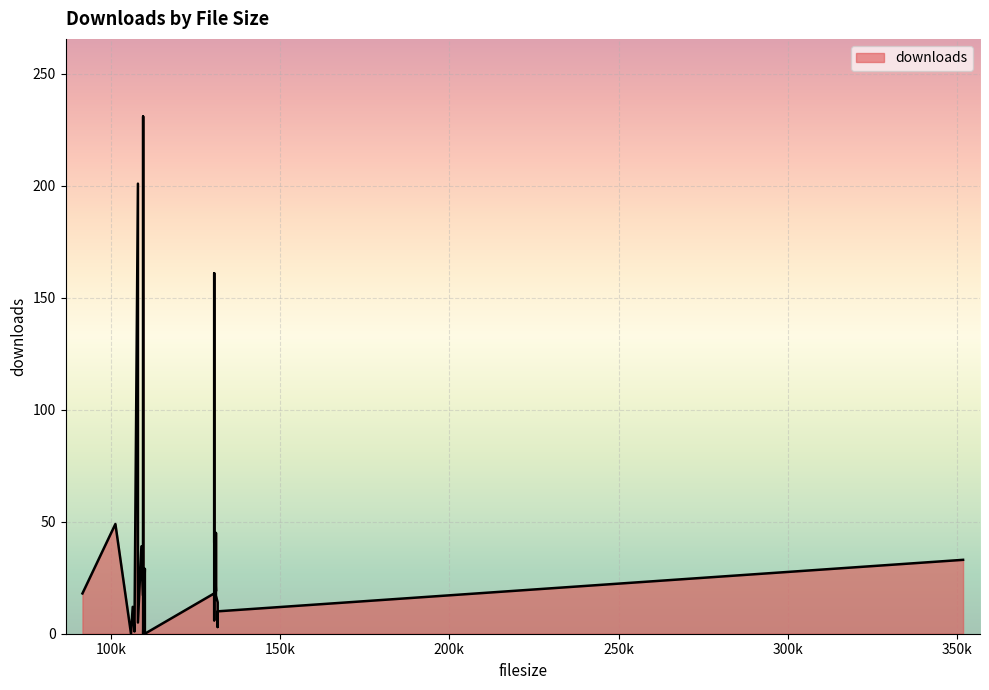

Rank the categories by value from highest to lowest.

109568, 108032, 130560, 101376, 131072, 130560, 109056, 351744, 110080, 131072, 130560, 91648, 109568, 131072, 131584, 106496, 131584, 109568, 131584, 130560, 131584, 130560, 108032, 131584, 107008, 105984, 110080, 110080, 109568, 109568, 109568